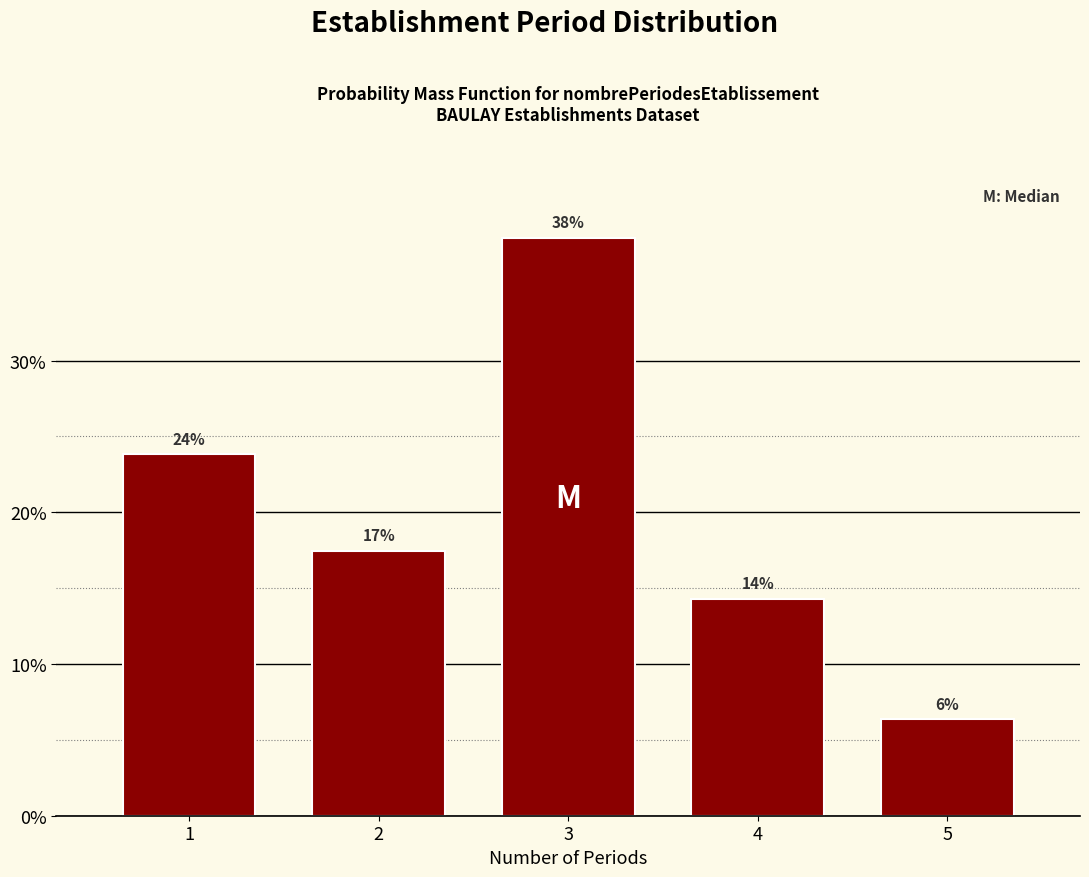

Are the bars horizontal?

No